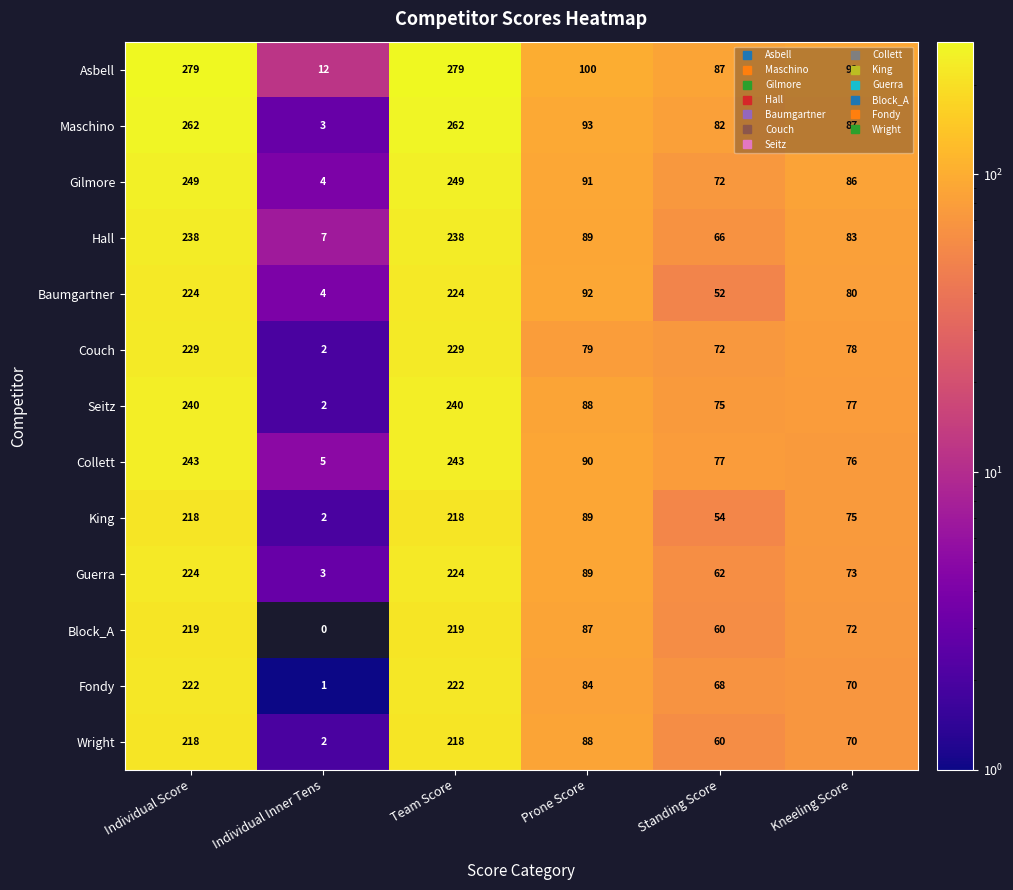

True or false: Block_A has a value of 28 at Kneeling Score.

False